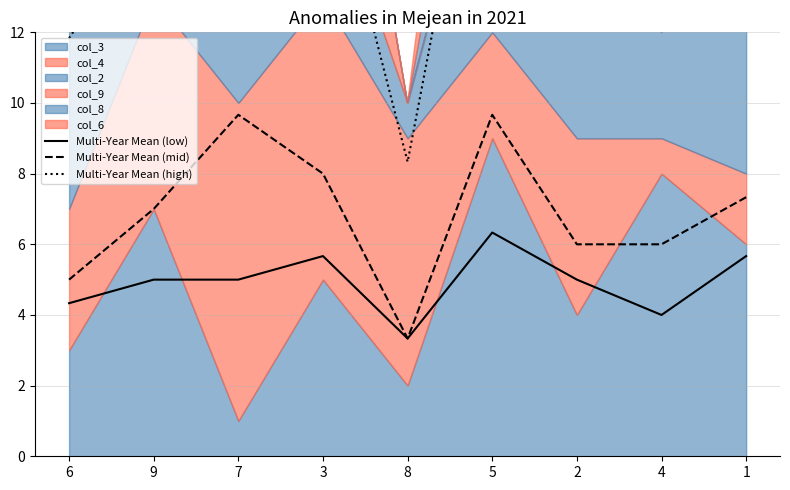

The Multi-Year Mean (mid) series shows 7.0 at 9. True or false?

True